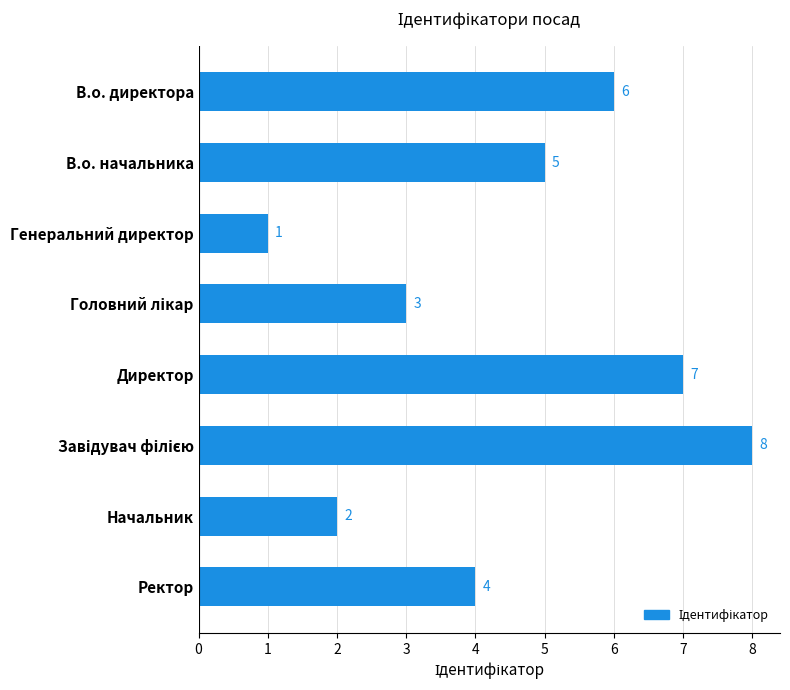

Does the chart contain stacked bars?

No